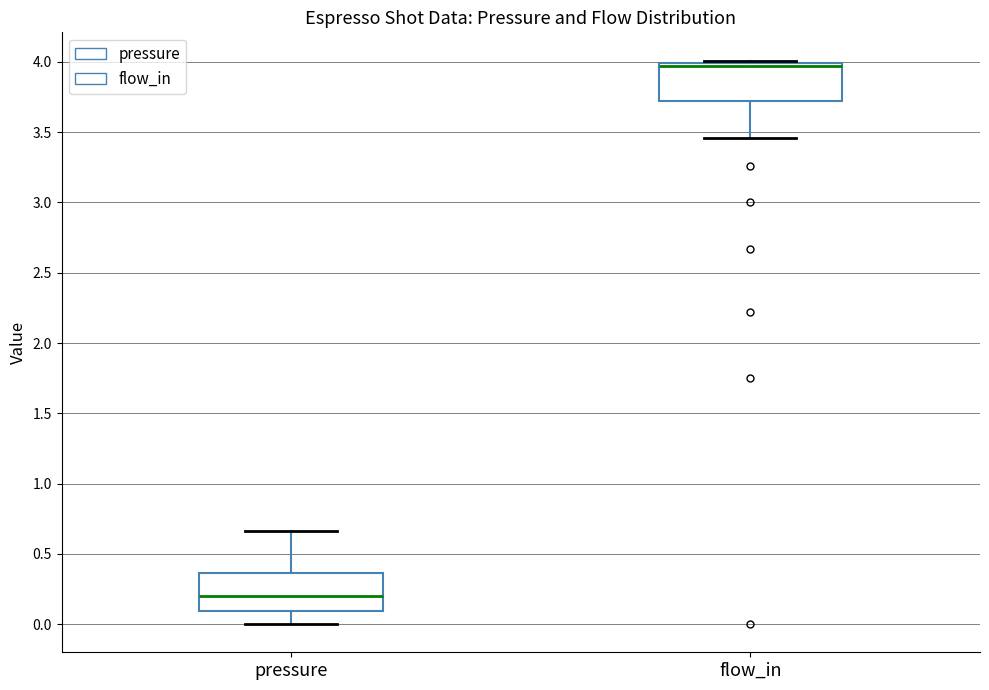

Where is the lower edge of the box for flow_in on the y-axis? The values are not printed on the chart, so give them approximately, as read against the axis.

3.75